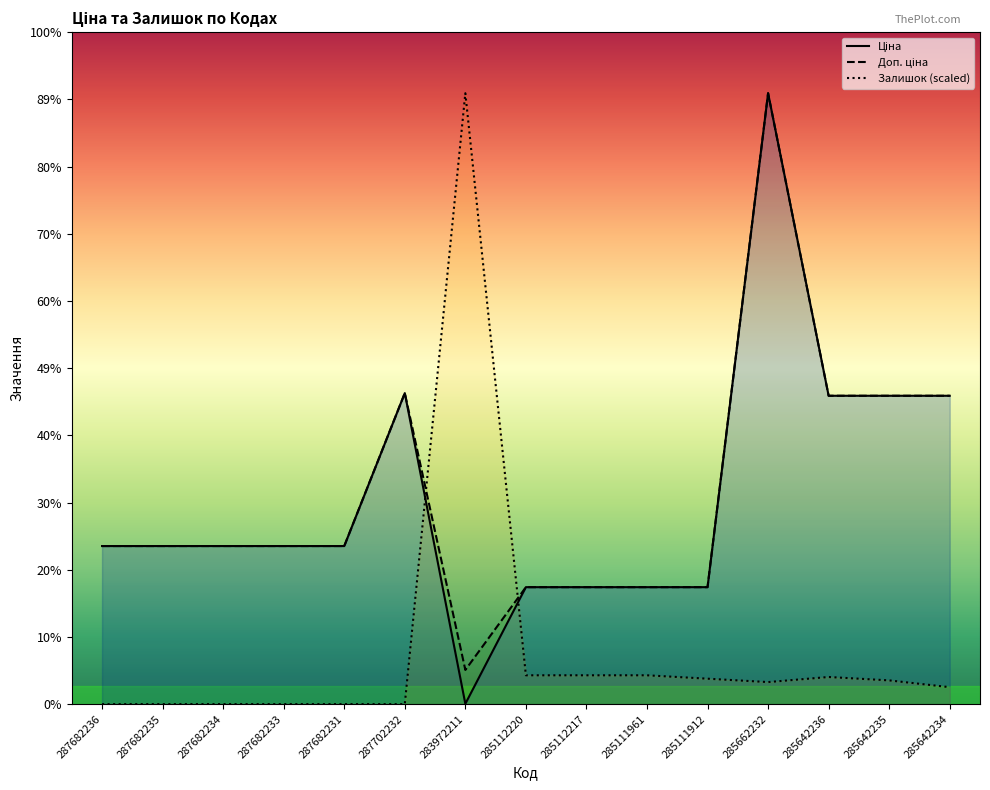

True or false: Залишок and Ціна intersect in this chart.

True